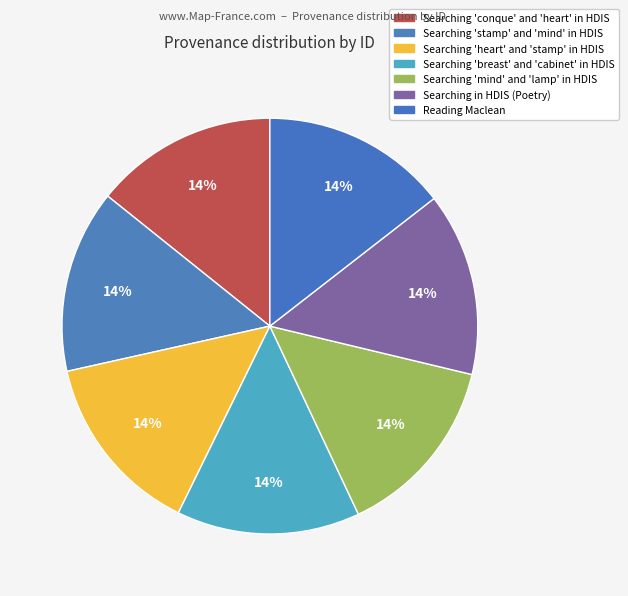

How many slices are in this pie chart?

7